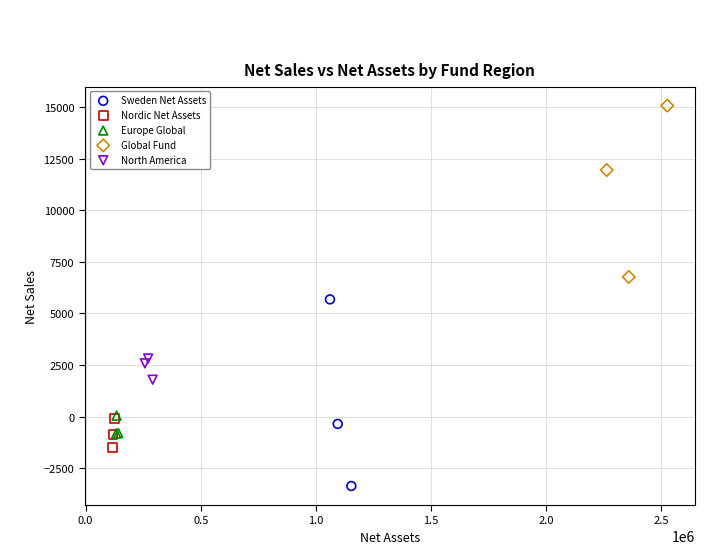

Which series reaches the minimum Y coordinate?

Sweden Net Assets